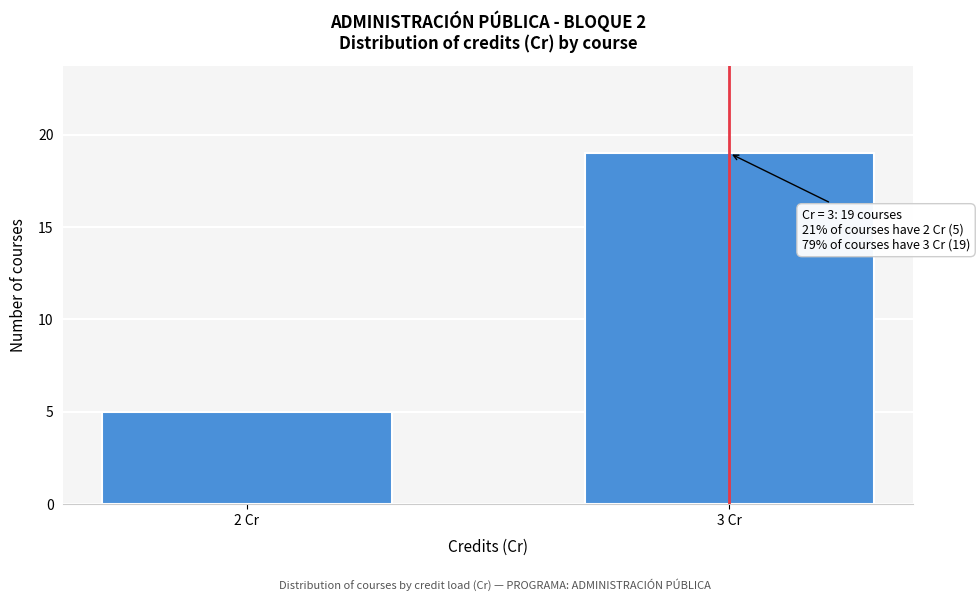

Reading left to right, what are all the values shown in this chart?

5	19